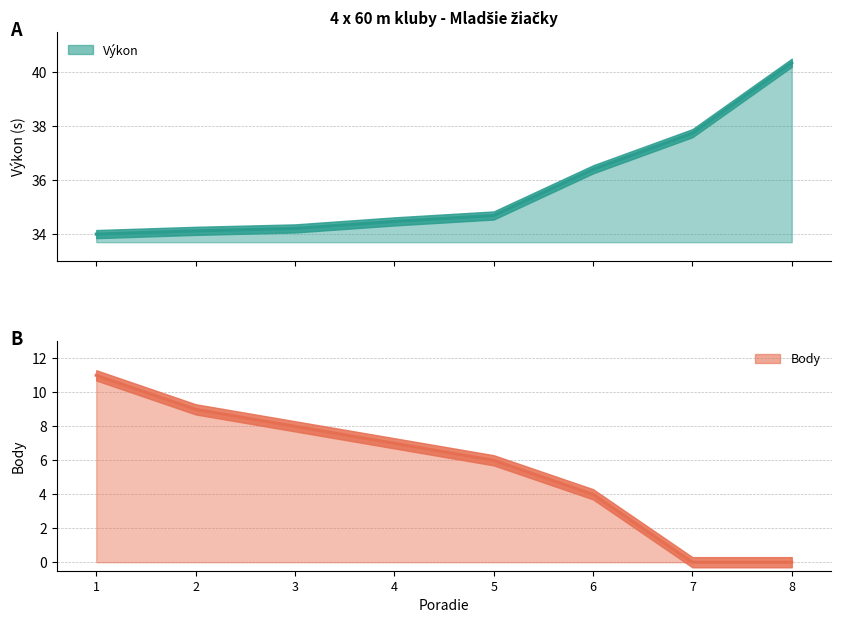

True or false: Výkon and Body intersect in this chart.

False